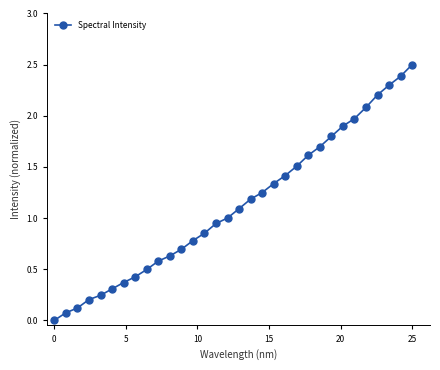

What is the greatest value displayed?

2.5